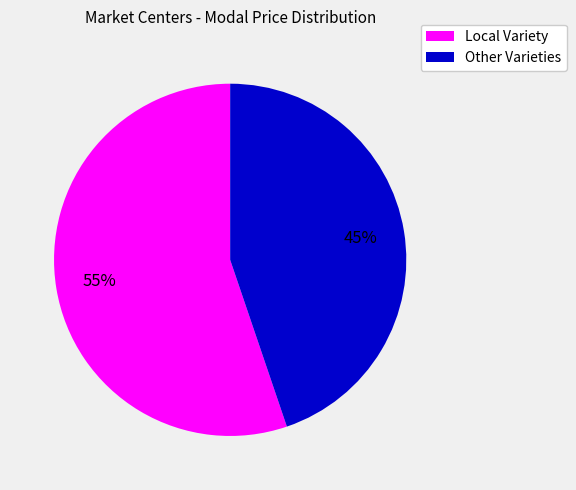

Is there any slice that represents more than half of the pie?

Yes